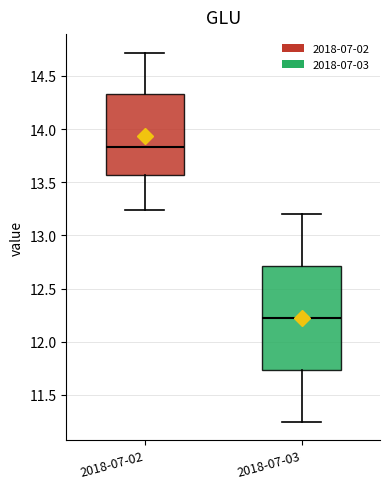

Which box's median line is the highest?

2018-07-02